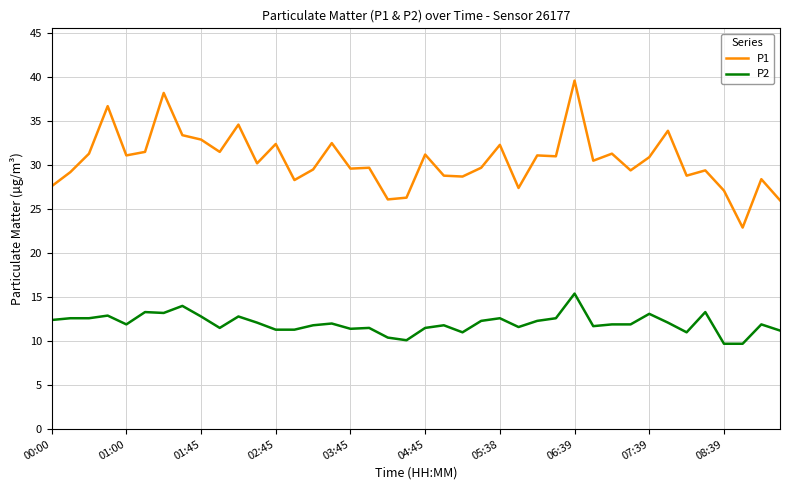

Which series has the largest total across all categories?

P1